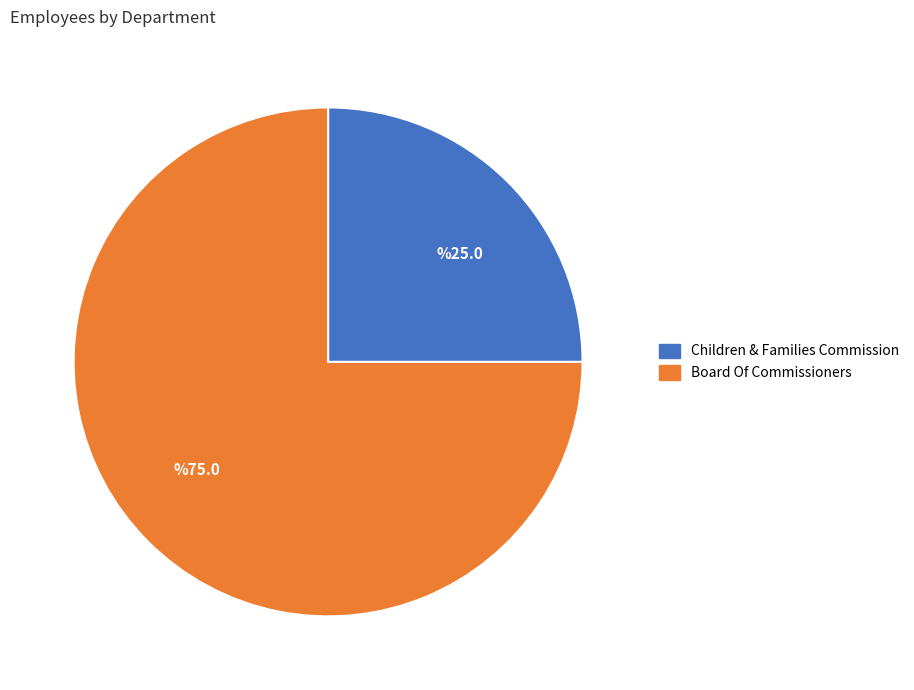

Which has a higher value, %75.0 or %25.0?

%75.0